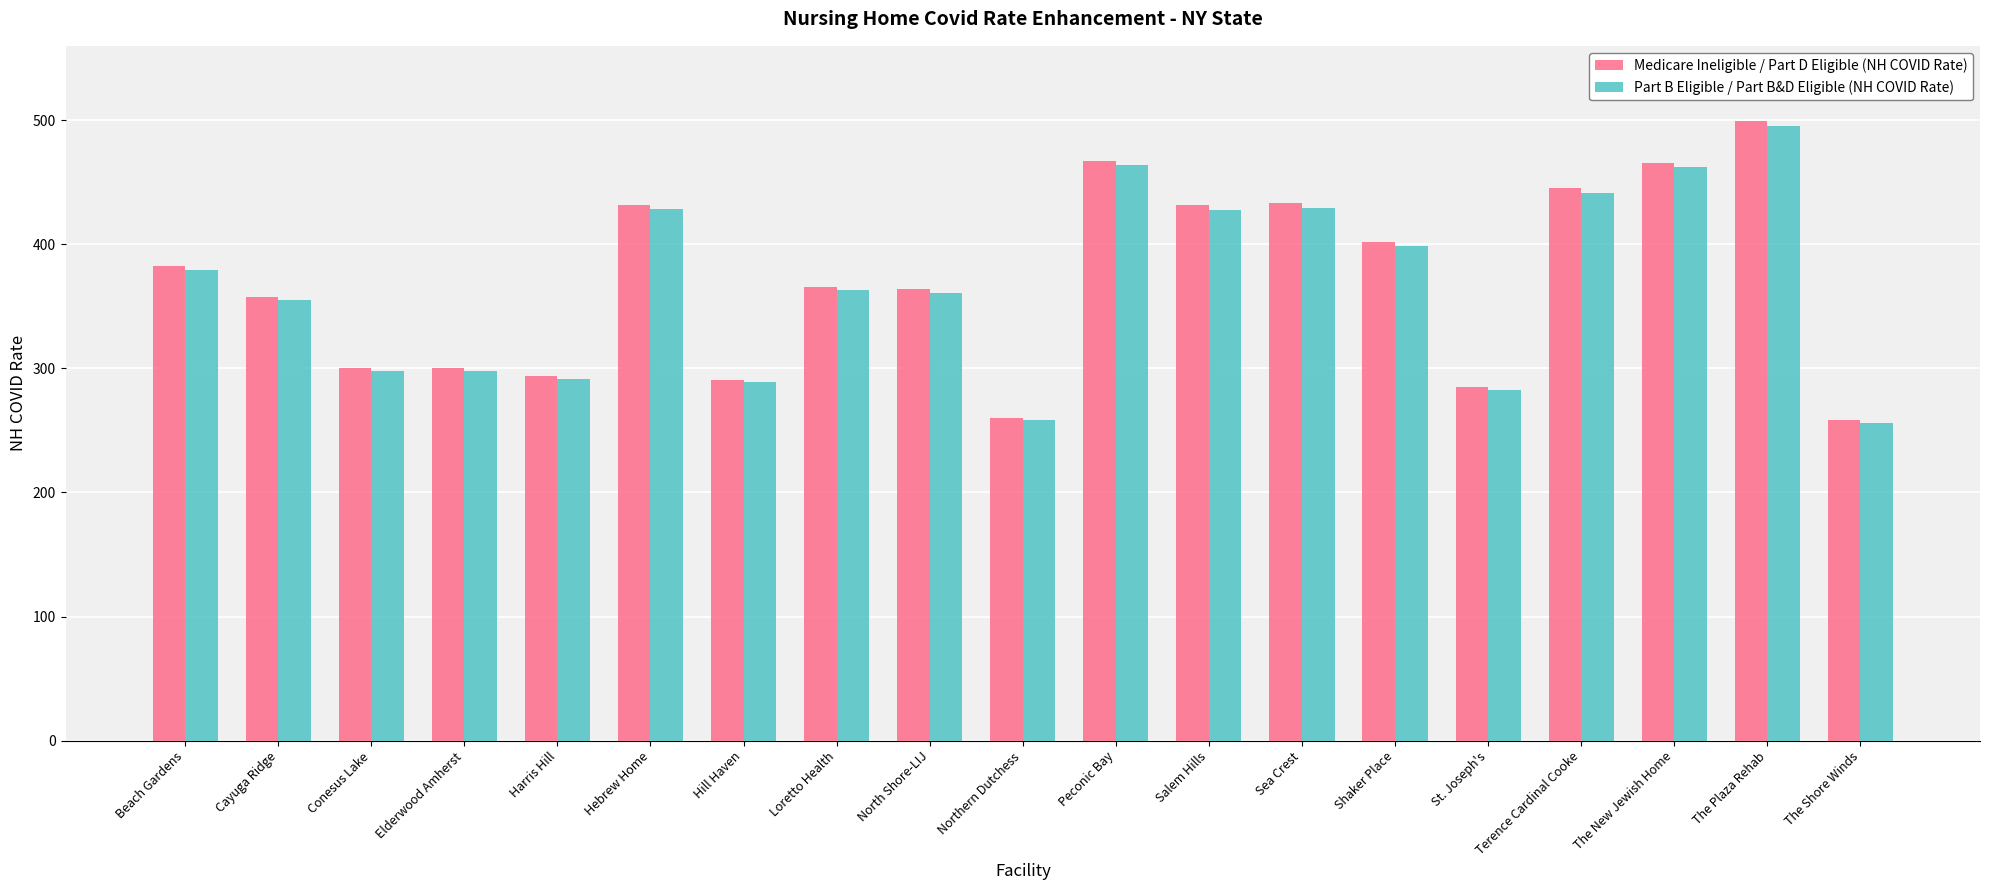

True or false: Medicare Ineligible / Part D Eligible (NH COVID Rate) has a value of 530.7 at Conesus Lake.

False